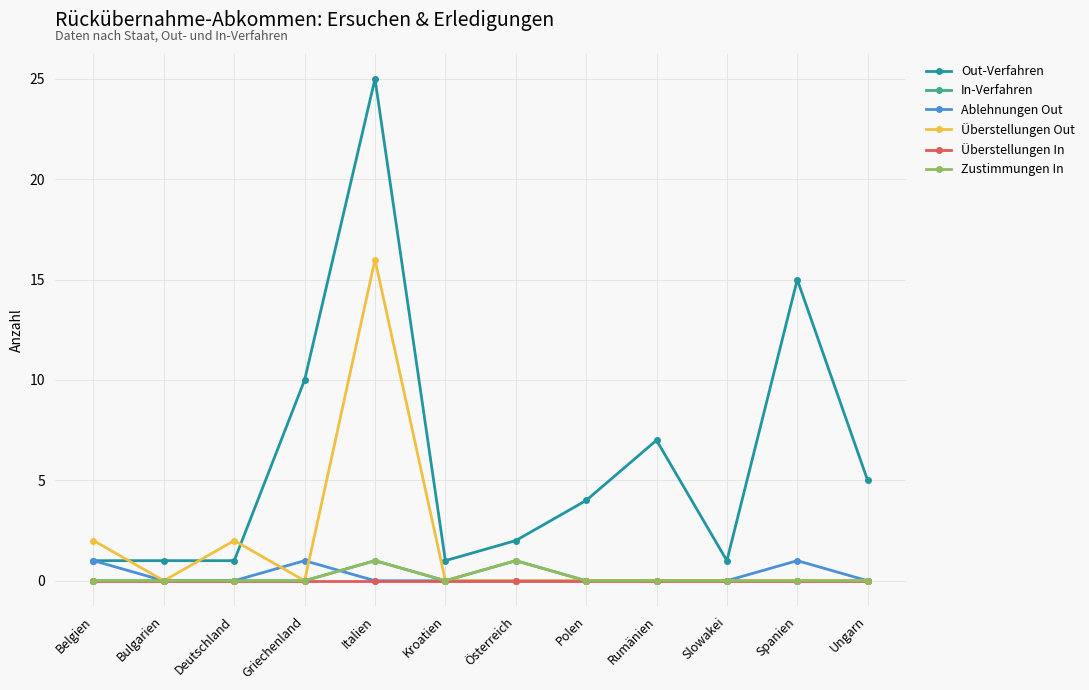

Reading left to right, list all the values displayed in this chart.

Out-Verfahren: Belgien=1	Bulgarien=1	Deutschland=1	Griechenland=10	Italien=25	Kroatien=1	Österreich=2	Polen=4	Rumänien=7	Slowakei=1	Spanien=15	Ungarn=5
In-Verfahren: Belgien=0	Bulgarien=0	Deutschland=0	Griechenland=0	Italien=1	Kroatien=0	Österreich=1	Polen=0	Rumänien=0	Slowakei=0	Spanien=0	Ungarn=0
Ablehnungen Out: Belgien=1	Bulgarien=0	Deutschland=0	Griechenland=1	Italien=0	Kroatien=0	Österreich=0	Polen=0	Rumänien=0	Slowakei=0	Spanien=1	Ungarn=0
Überstellungen Out: Belgien=2	Bulgarien=0	Deutschland=2	Griechenland=0	Italien=16	Kroatien=0	Österreich=0	Polen=0	Rumänien=0	Slowakei=0	Spanien=0	Ungarn=0
Überstellungen In: Belgien=0	Bulgarien=0	Deutschland=0	Griechenland=0	Italien=0	Kroatien=0	Österreich=0	Polen=0	Rumänien=0	Slowakei=0	Spanien=0	Ungarn=0
Zustimmungen In: Belgien=0	Bulgarien=0	Deutschland=0	Griechenland=0	Italien=1	Kroatien=0	Österreich=1	Polen=0	Rumänien=0	Slowakei=0	Spanien=0	Ungarn=0